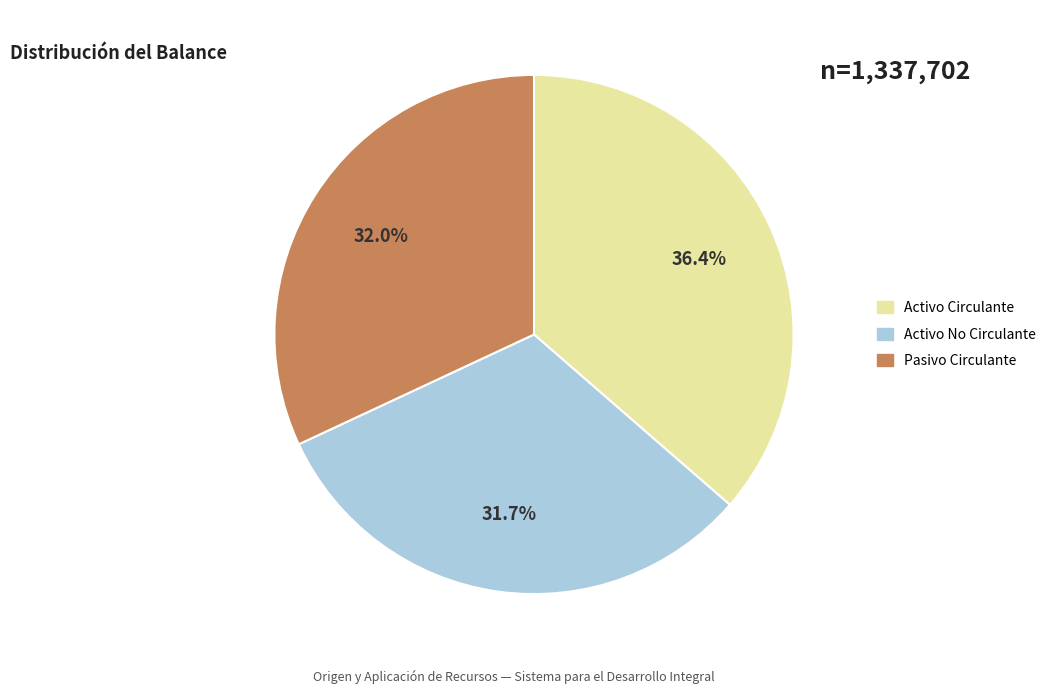

Does any single category account for the majority?

No